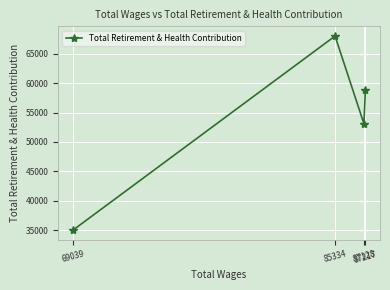

True or false: the data shows 53080 at 87128.

True